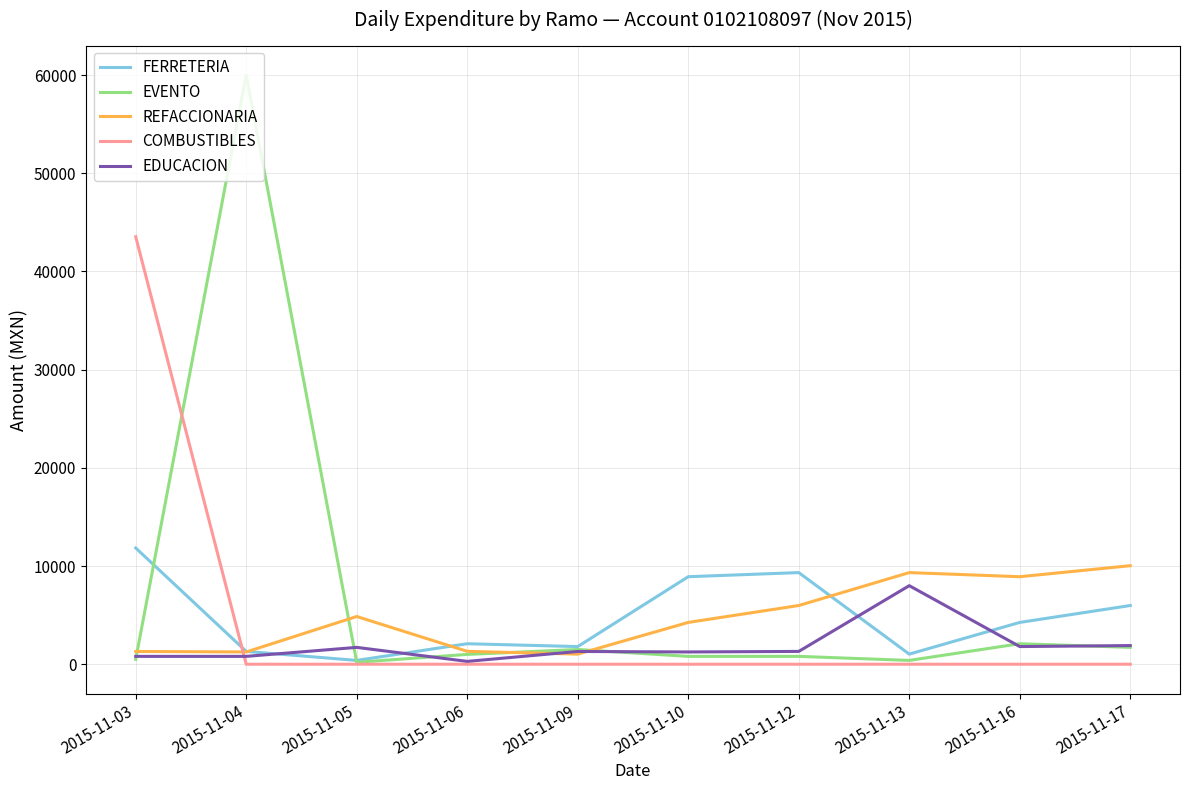

The value of REFACCIONARIA at 2015-11-13 is 9332.3. True or false?

True